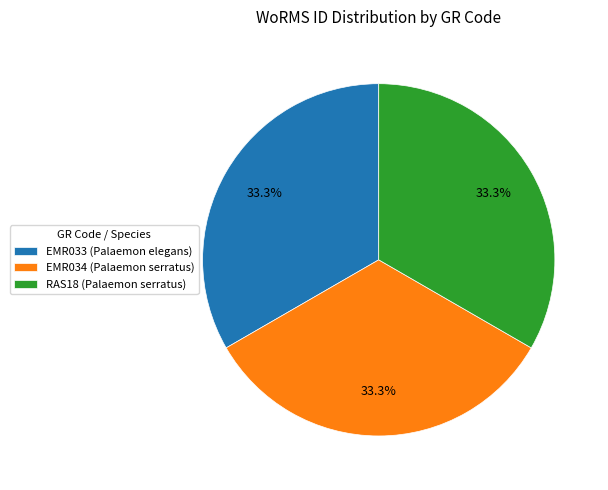

Count the number of slices in the pie.

3